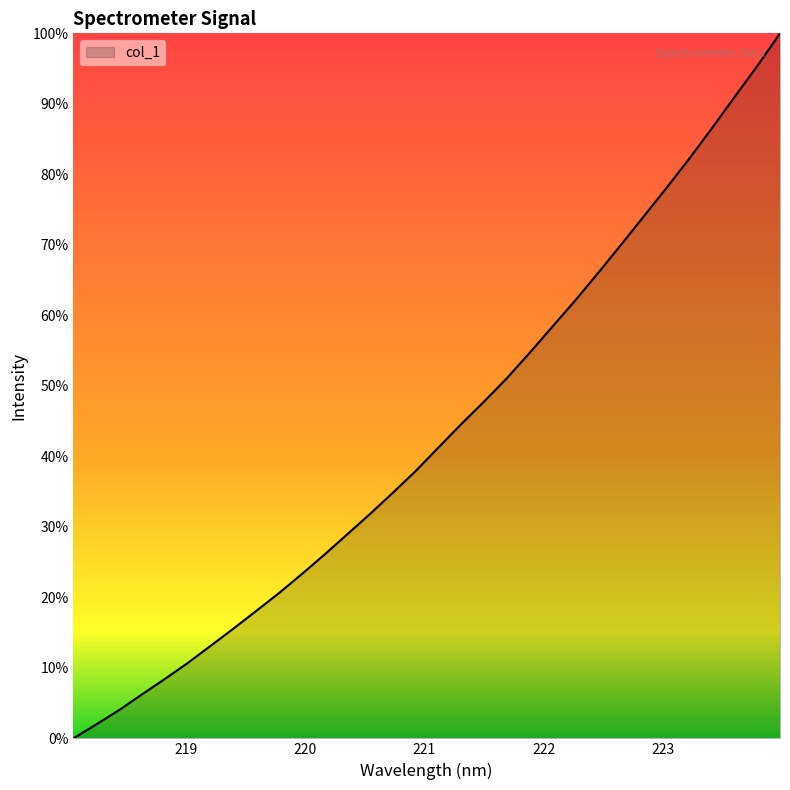

Is this an area chart (filled region under the line)?

Yes